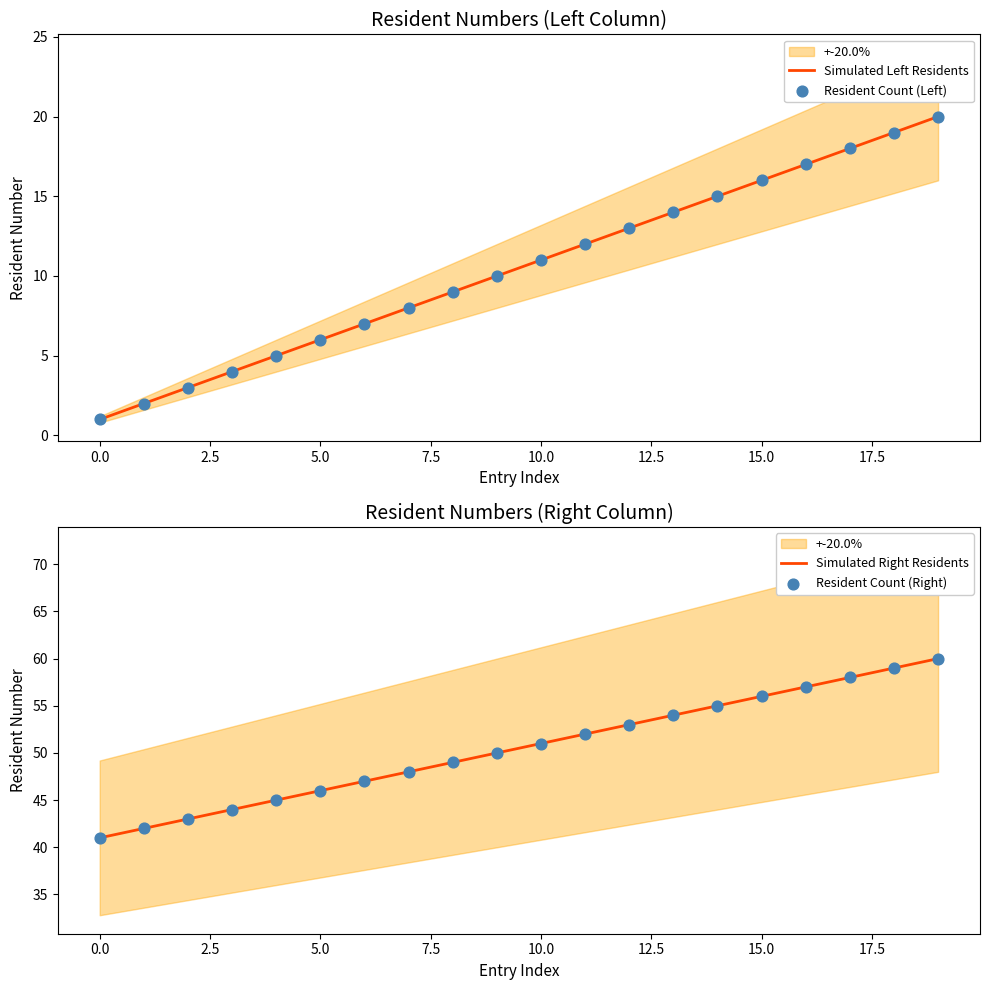

What are all the series names shown in the legend?

Simulated Left Residents, Resident Count (Left), Simulated Right Residents, Resident Count (Right)